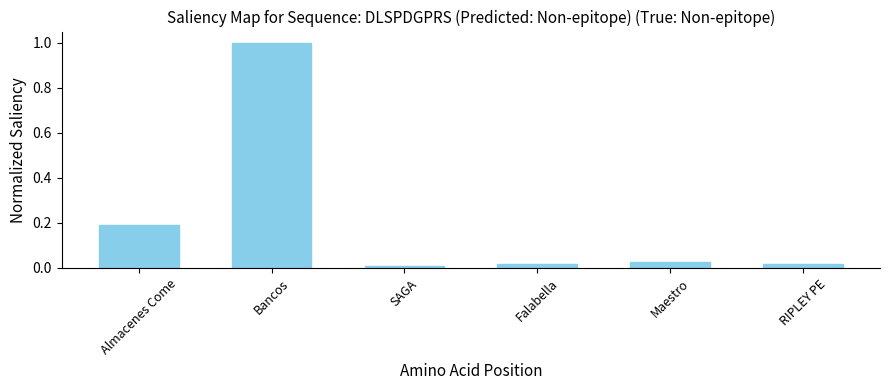

What is the greatest value displayed?

1.0